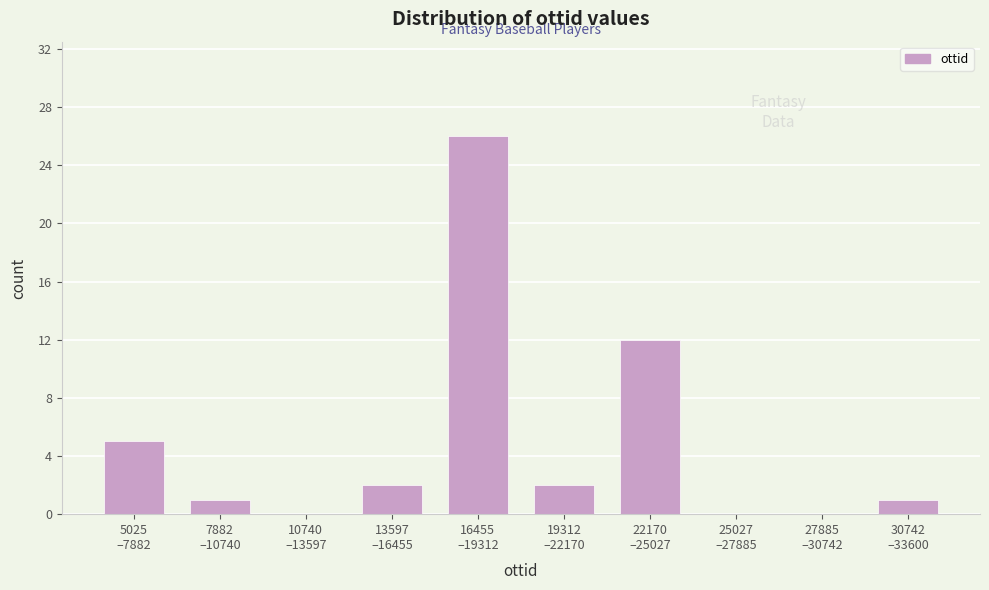

What is the greatest value displayed?

26